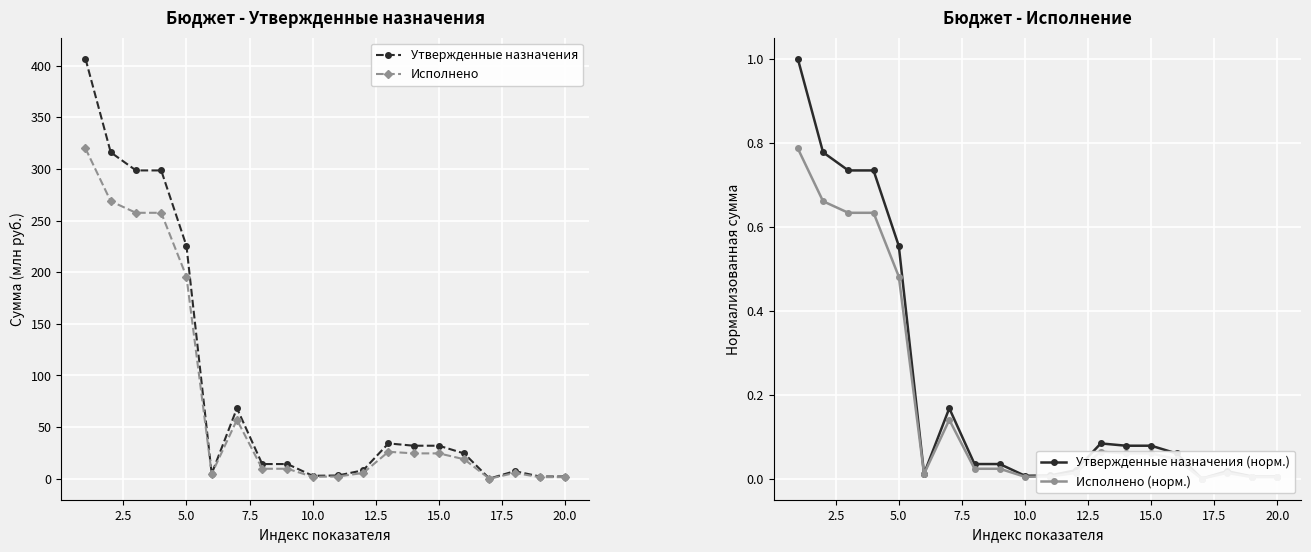

The Исполнено series shows 24.6 at 15.0. True or false?

True